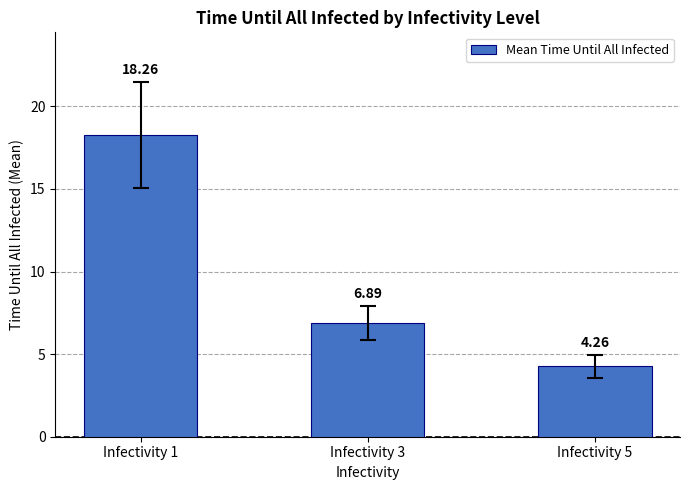

Where does the data first go above 6?

Infectivity 1